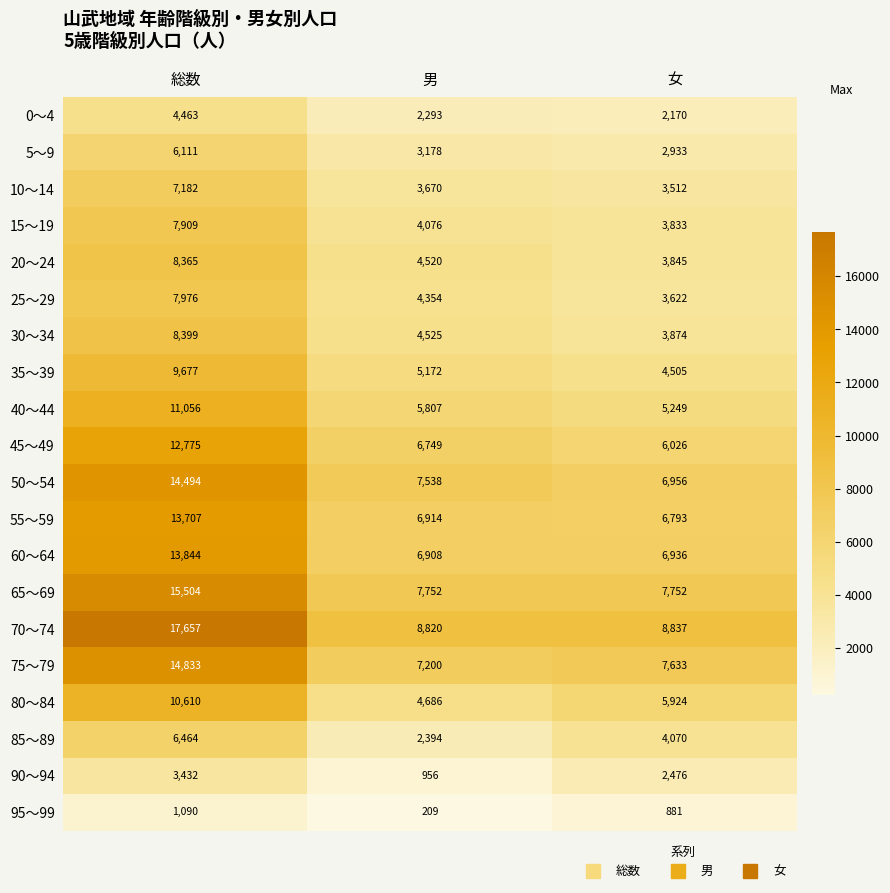

Which series has the largest total across all categories?

70～74